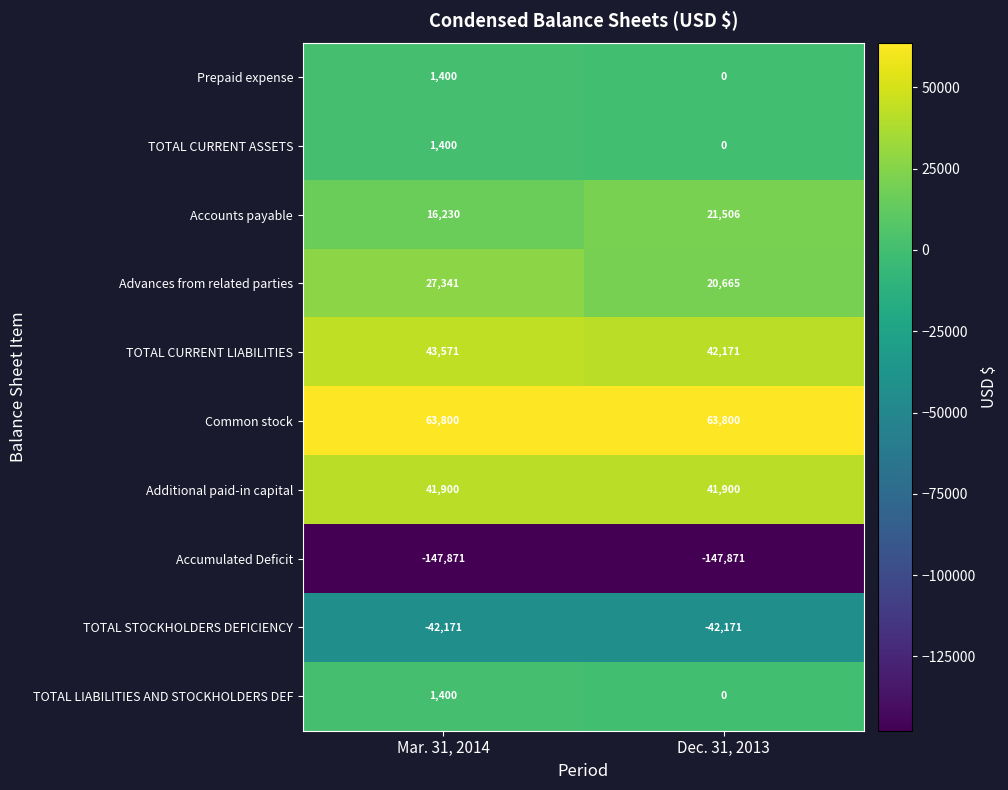

What is the greatest value displayed?

63800